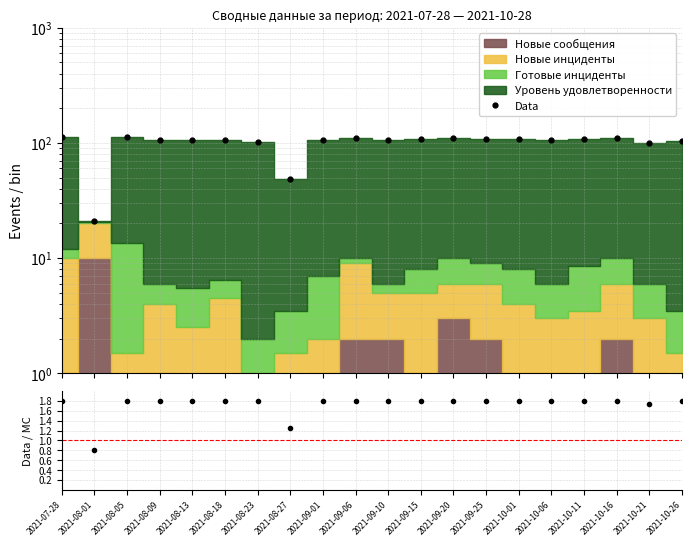

The value of Data at 2021-10-11 is 108.5. True or false?

True